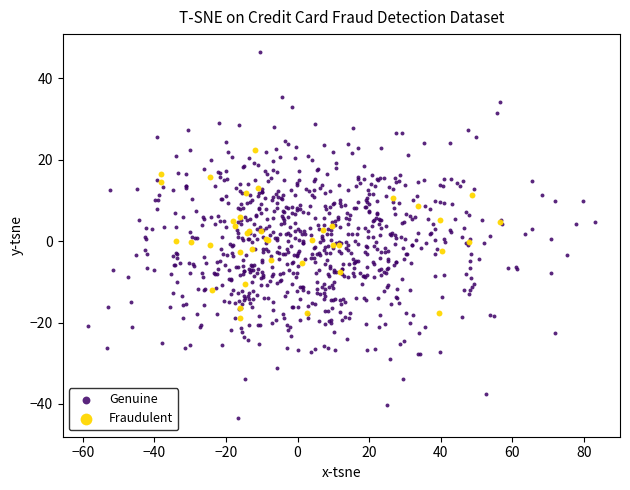

Which series reaches the maximum Y coordinate?

Genuine